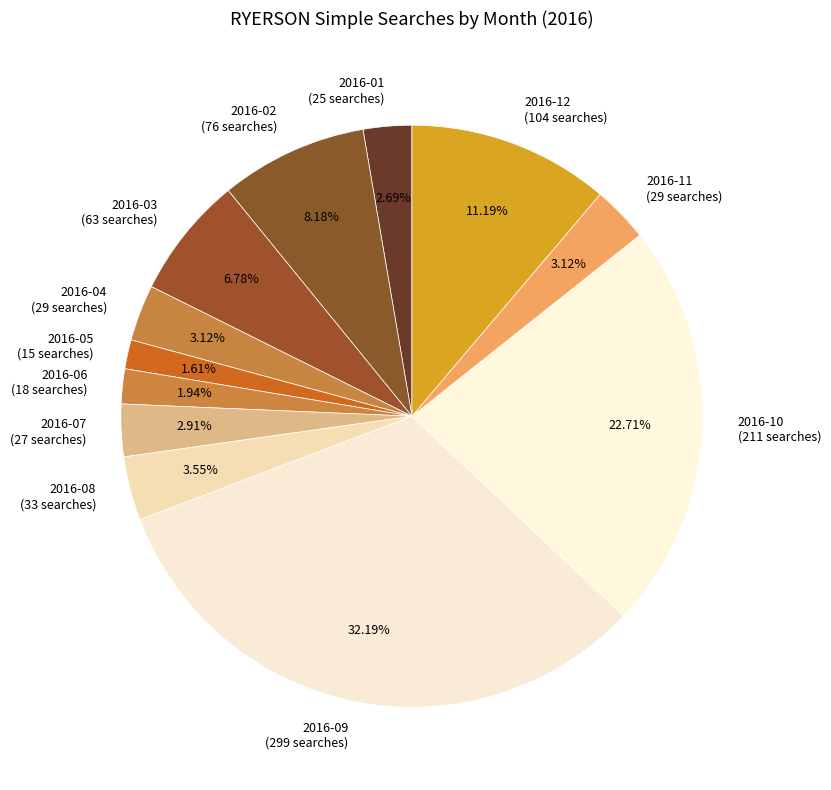

Which category has the biggest portion of the pie?

2016-09